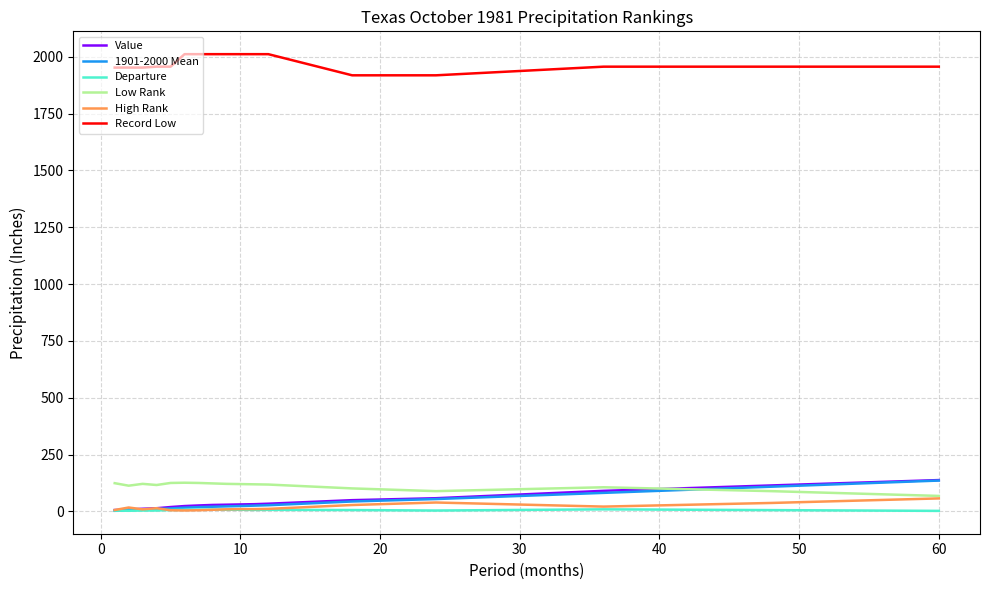

What is the maximum value for Value?

137.7